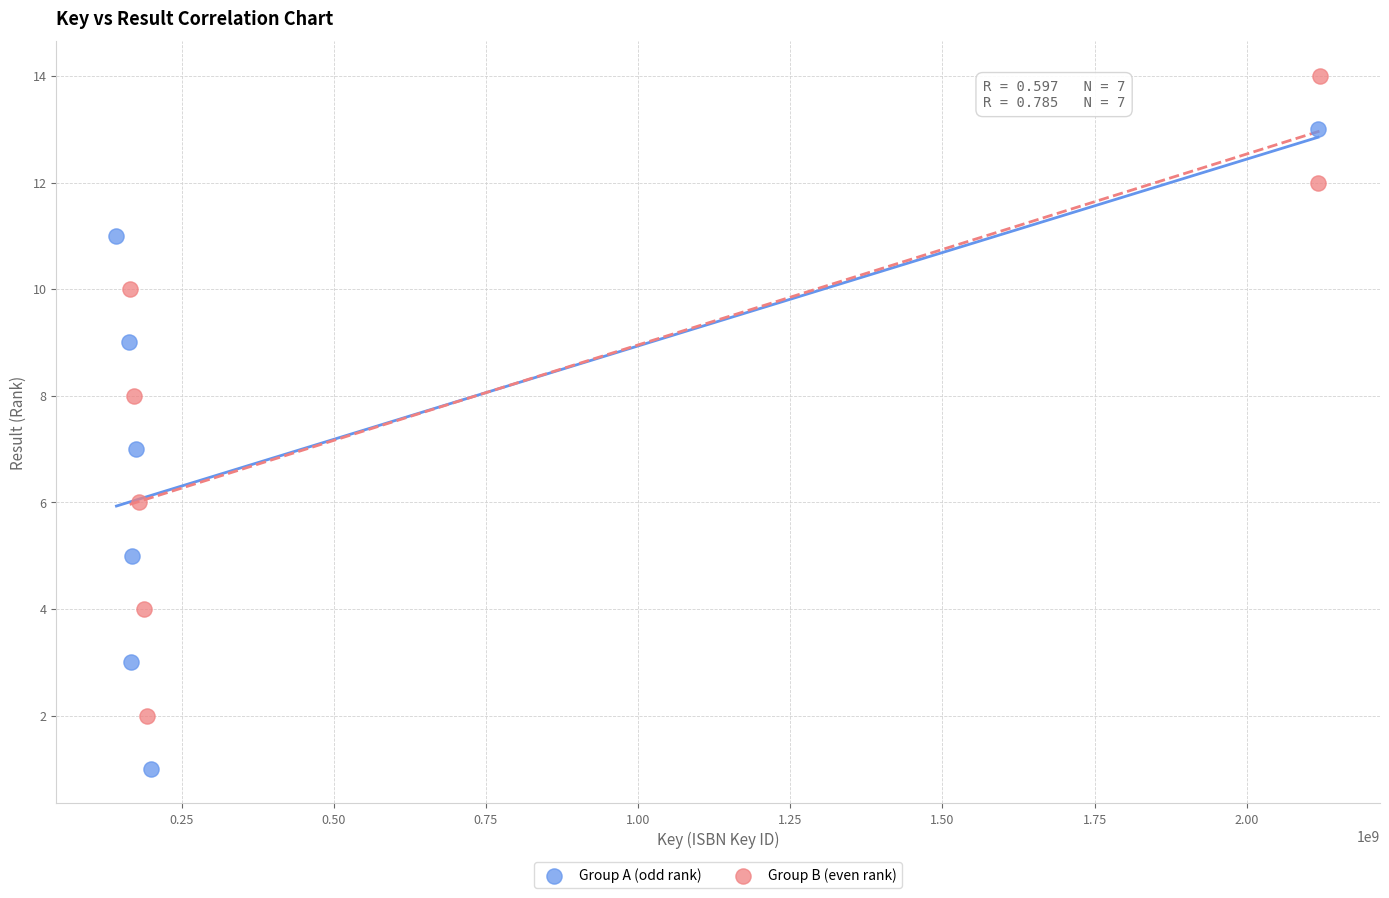

Which series contains the highest Y value?

Group B (even rank)